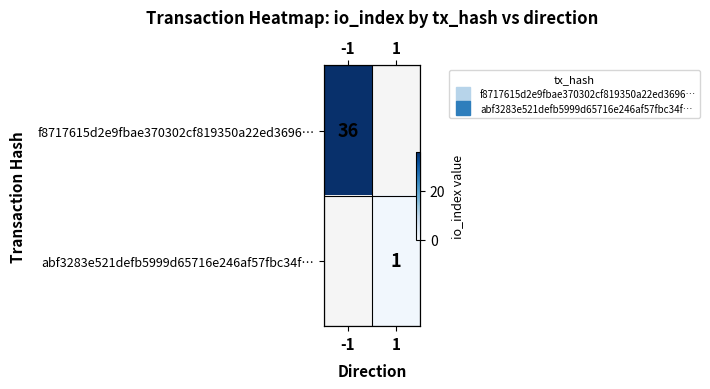

Is it true that f8717615d2e9fbae370302cf819350a22ed3696… equals 10.2 at -1?

False